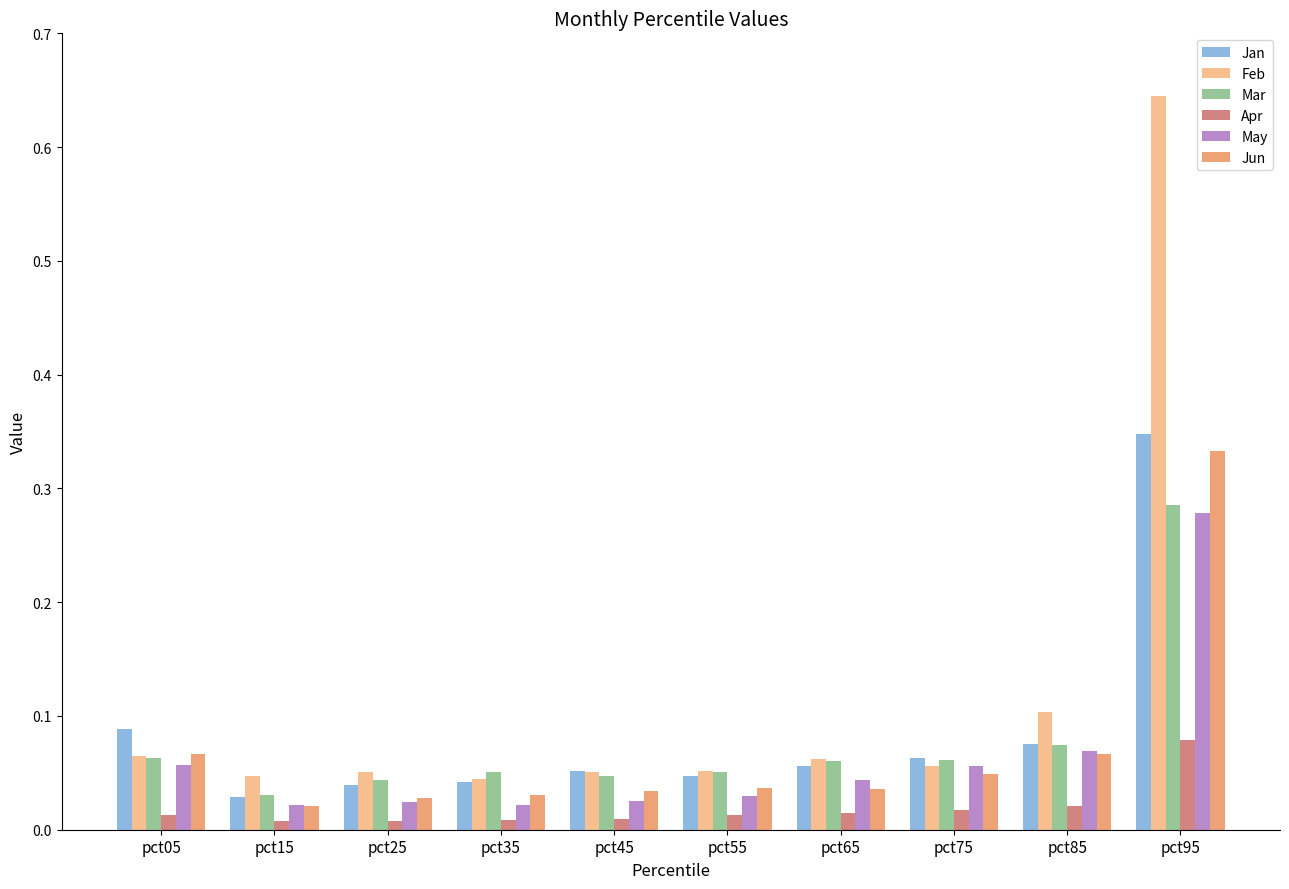

What is the sum of all Feb values?

1.2